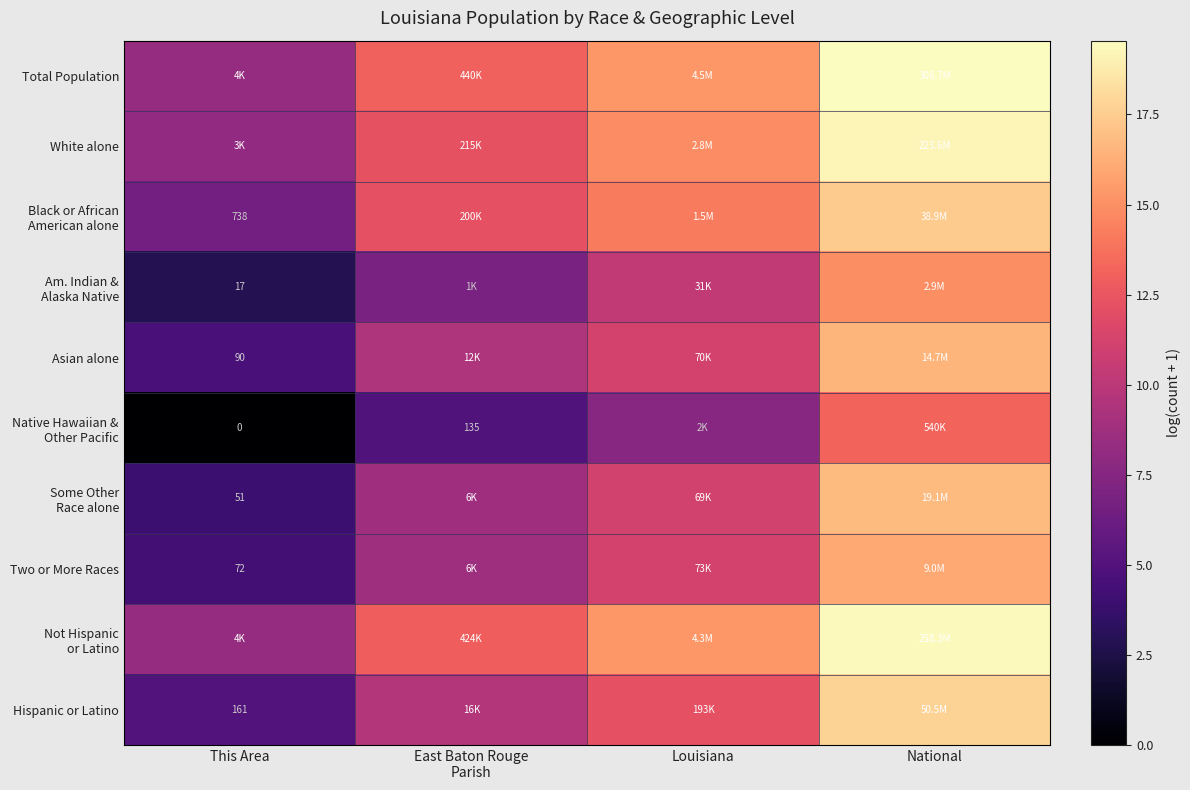

What is the difference between the maximum and minimum values in the Am. Indian & Alaska Native series?

12.0